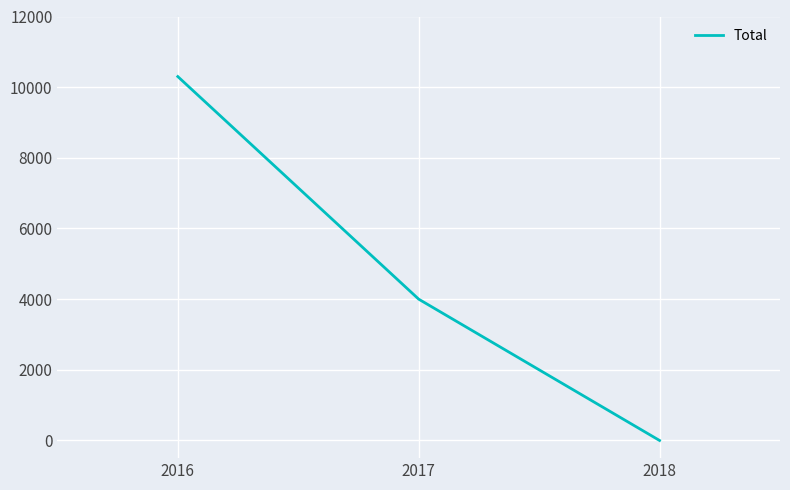

What is the approximate value at 2017?

4000